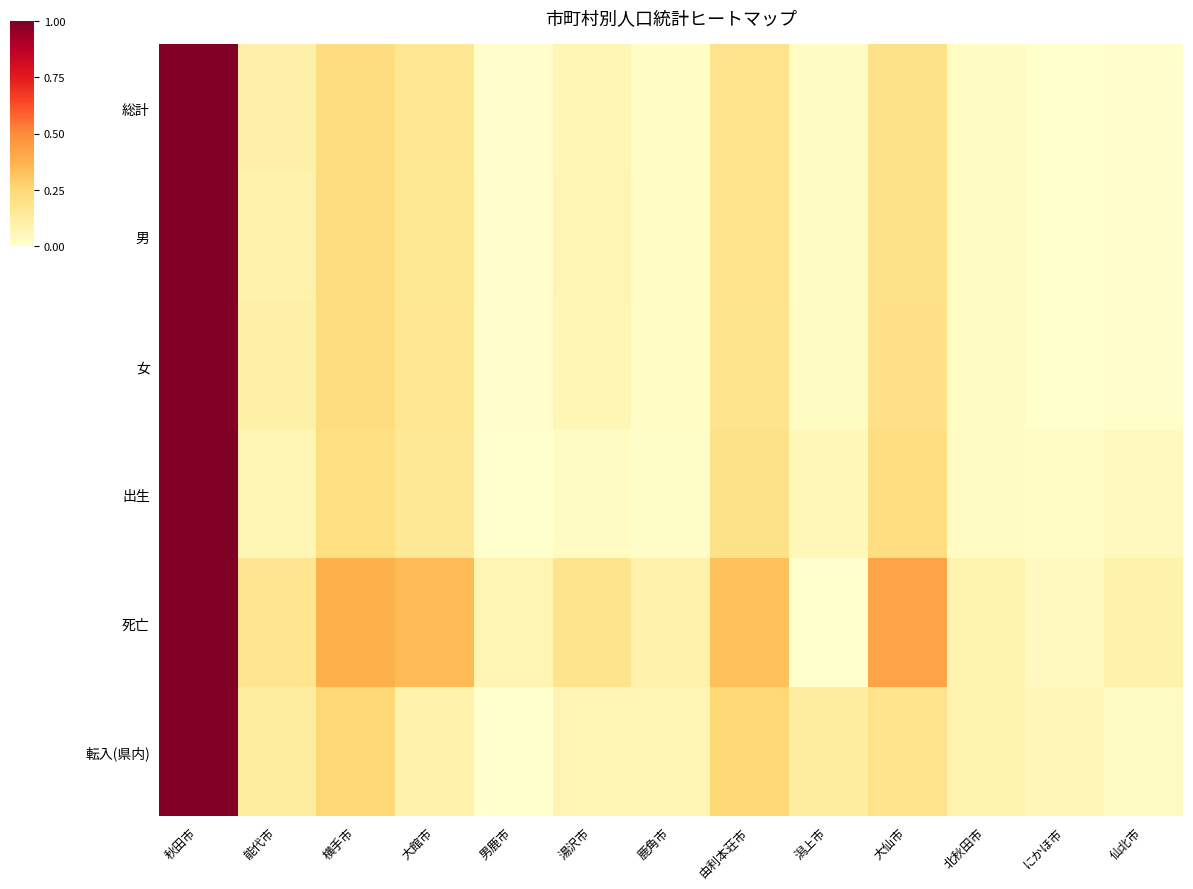

Which has a higher value, 大館市 or 北秋田市?

大館市